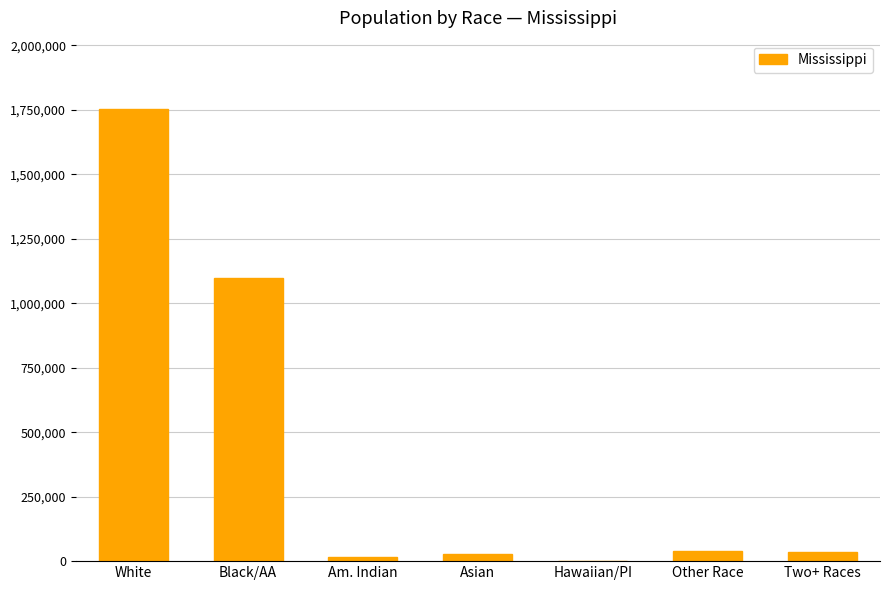

True or false: the data shows 1463355 at Black/AA.

False